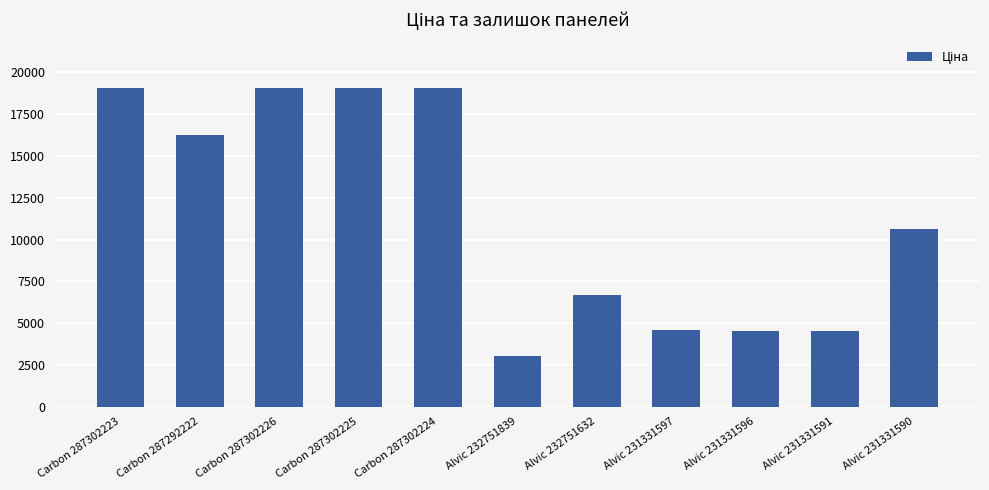

What is the maximum value shown in the chart?

19076.9